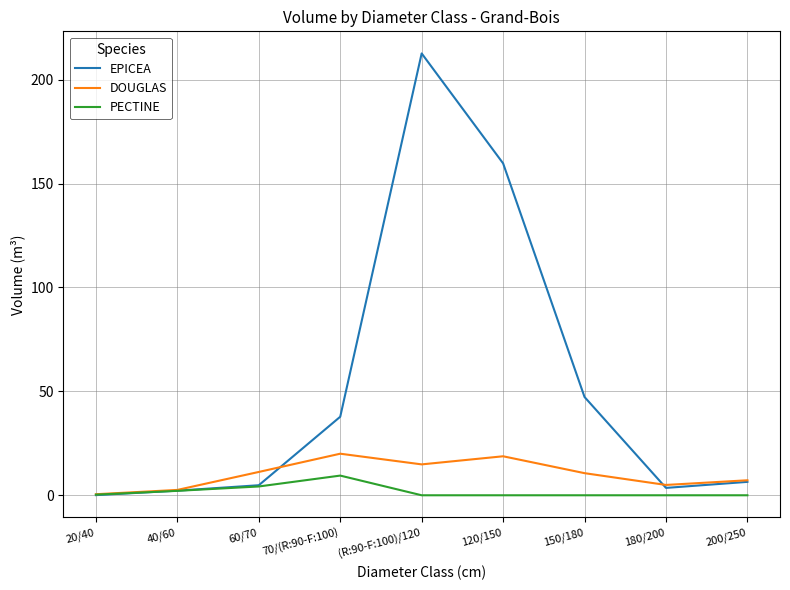

What are all the series names shown in the legend?

EPICEA, DOUGLAS, PECTINE